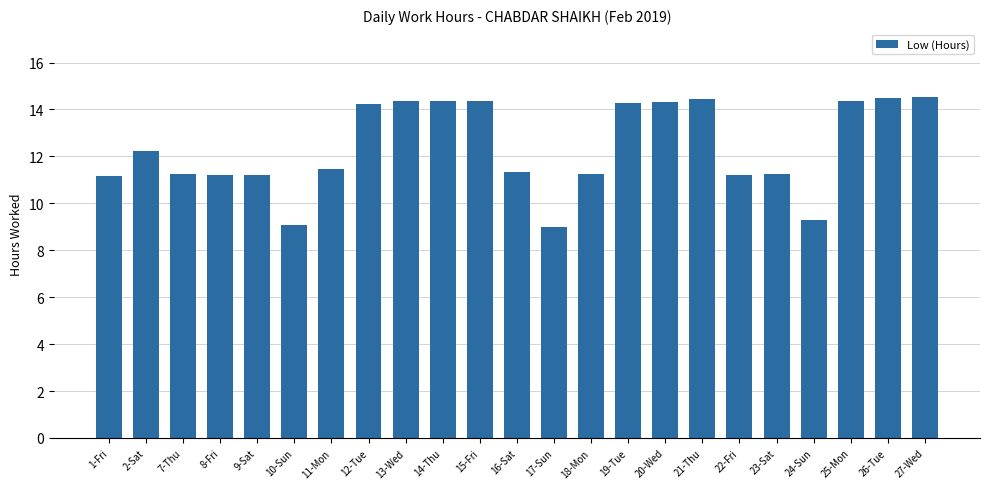

What position from the right is 19-Tue?

9